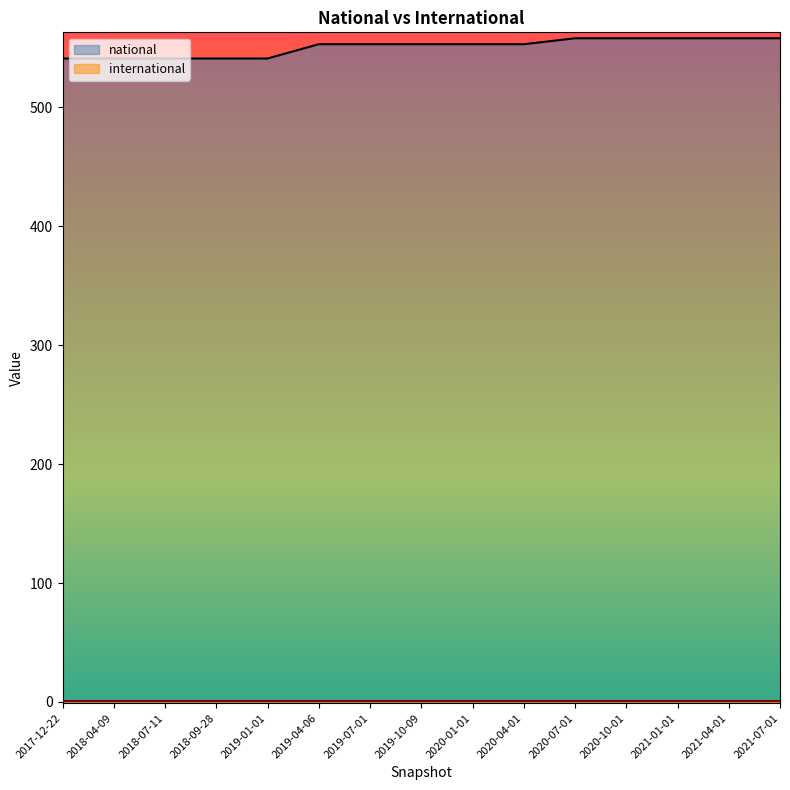

Is it true that the value at 2021-01-01 is 361?

False